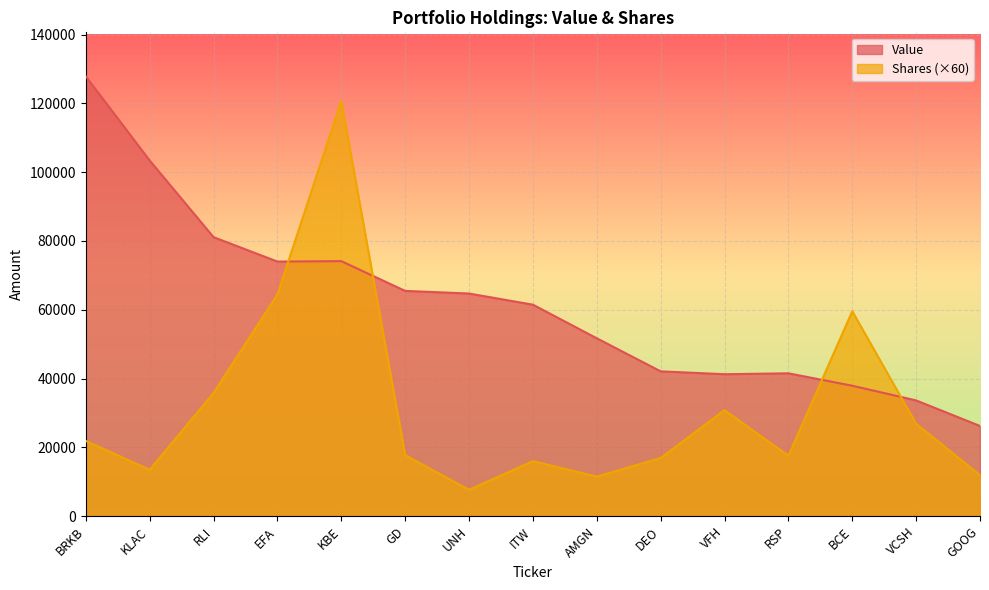

True or false: Value has a value of 127835 at EFA.

False